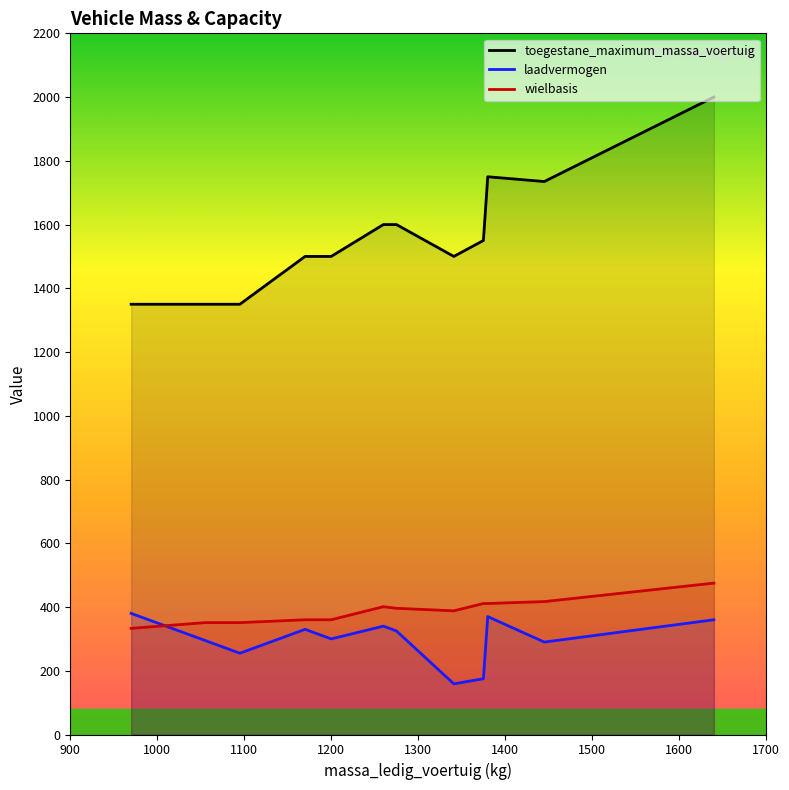

Which series ends up on top after the final intersection of laadvermogen and wielbasis?

wielbasis